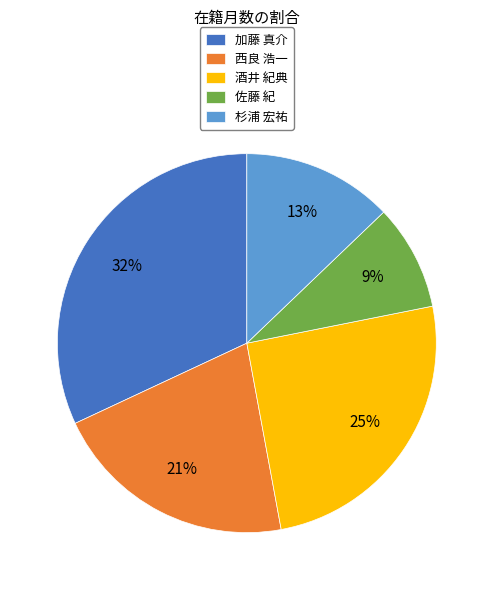

To the nearest percent, what is the difference between the 佐藤 紀 and 西良 浩一 slice percentages?

12%